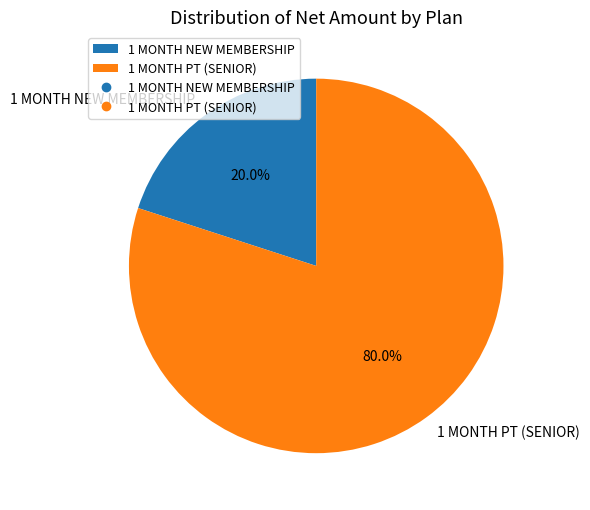

What is the largest slice in the pie chart?

1 MONTH PT (SENIOR)